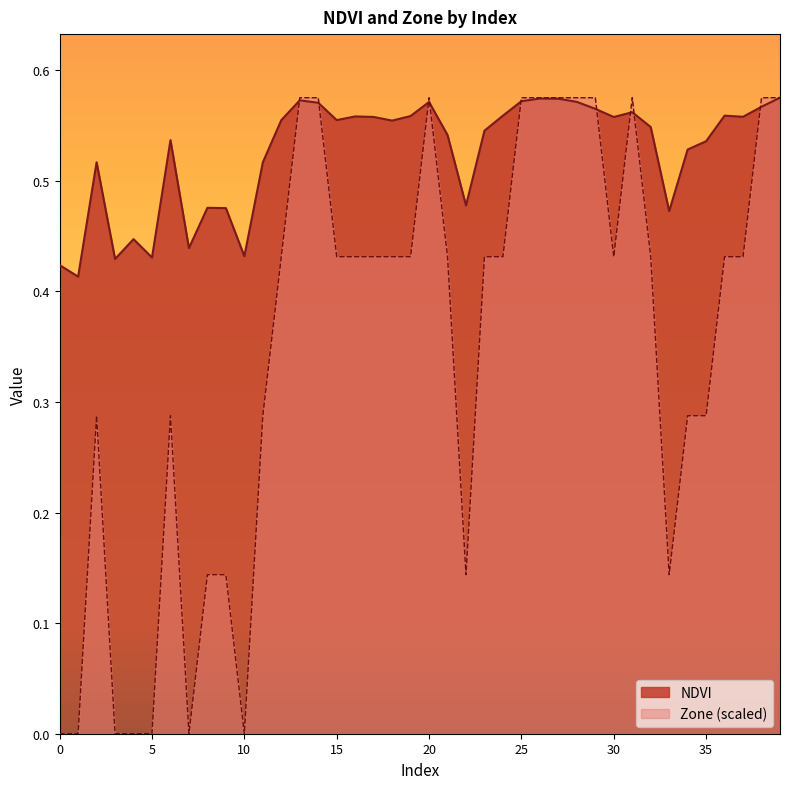

What is the approximate value of NDVI at 4?

0.4